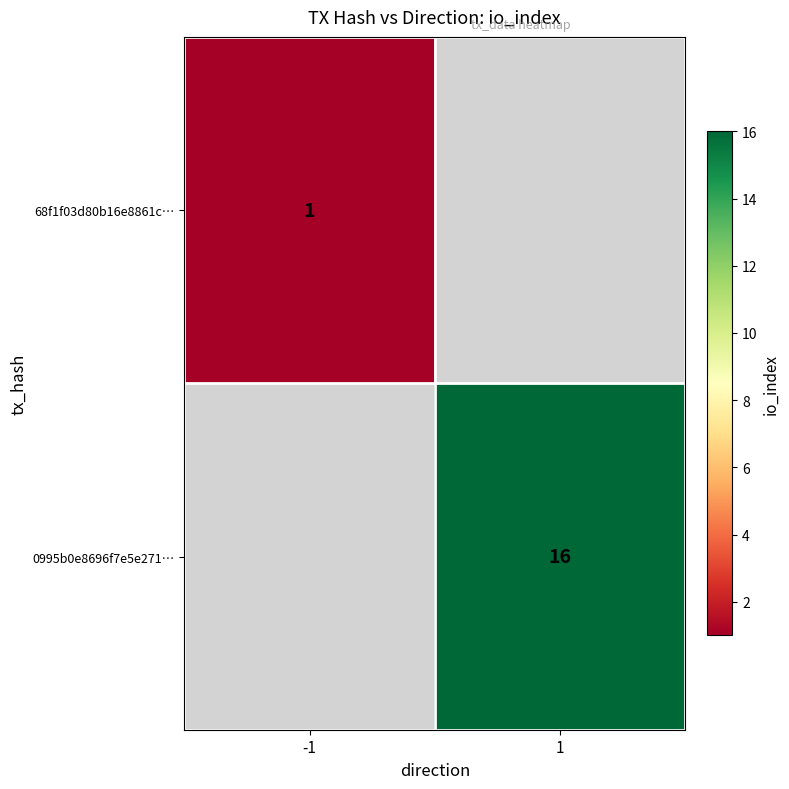

The value of 0995b0e8696f7e5e271… at 1 is 5. True or false?

False